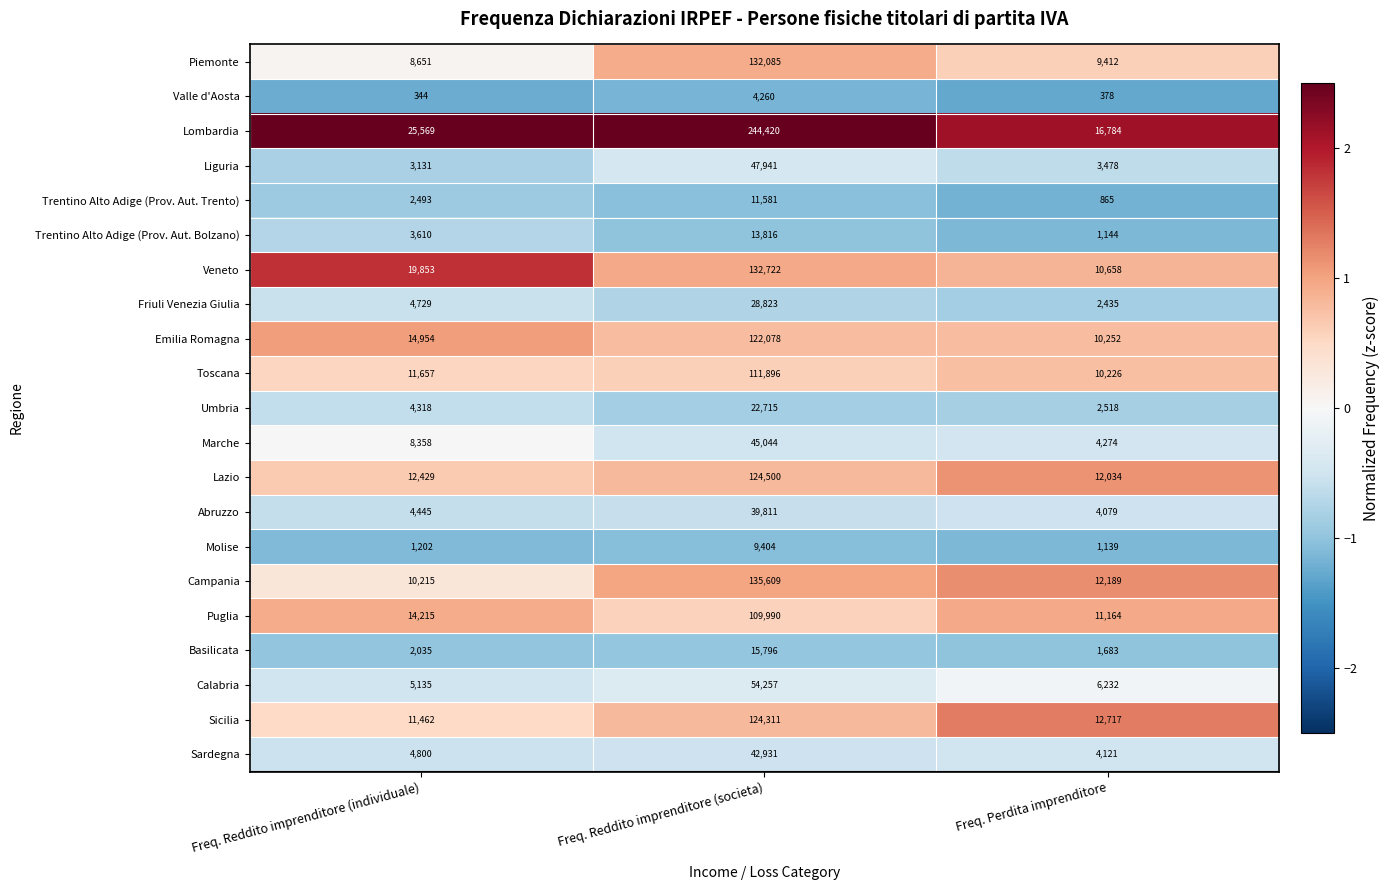

The value of Abruzzo at Freq. Reddito imprenditore (individuale) is 6368. True or false?

False